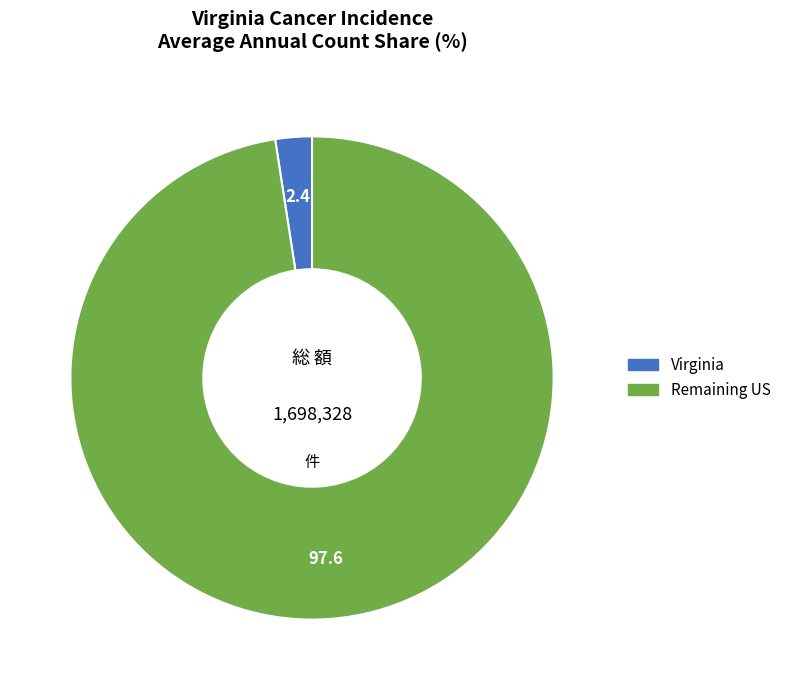

Is there a majority slice in this chart?

Yes